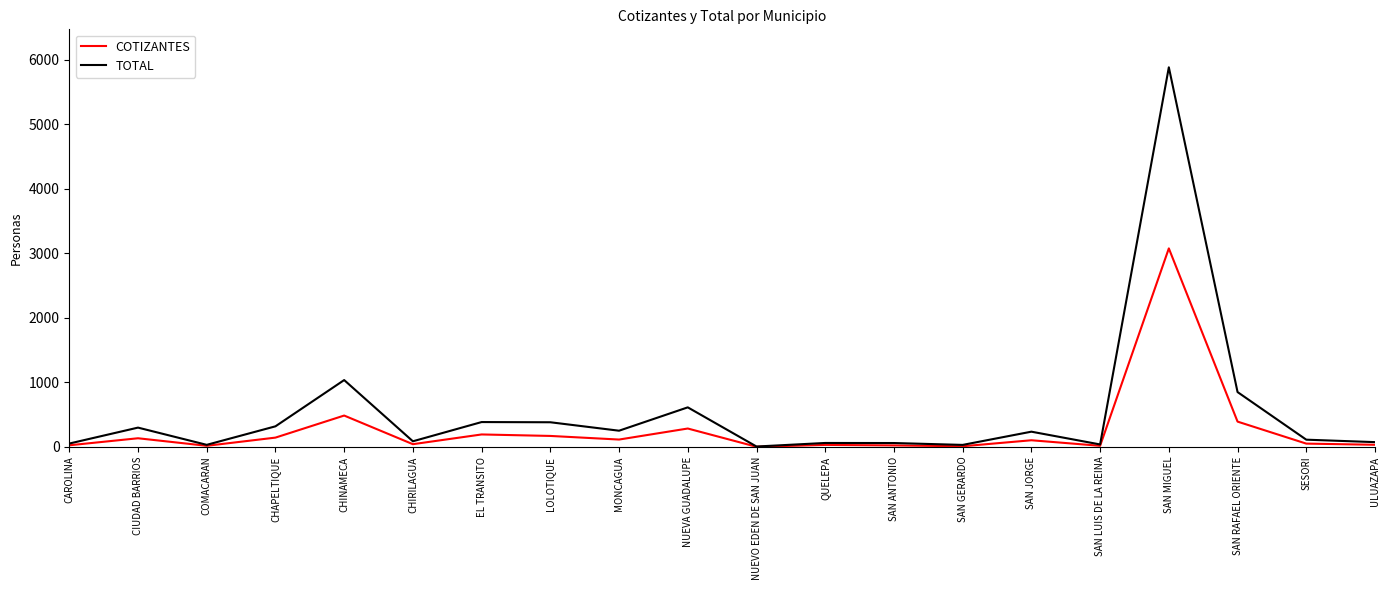

What position from the left is SAN MIGUEL?

17